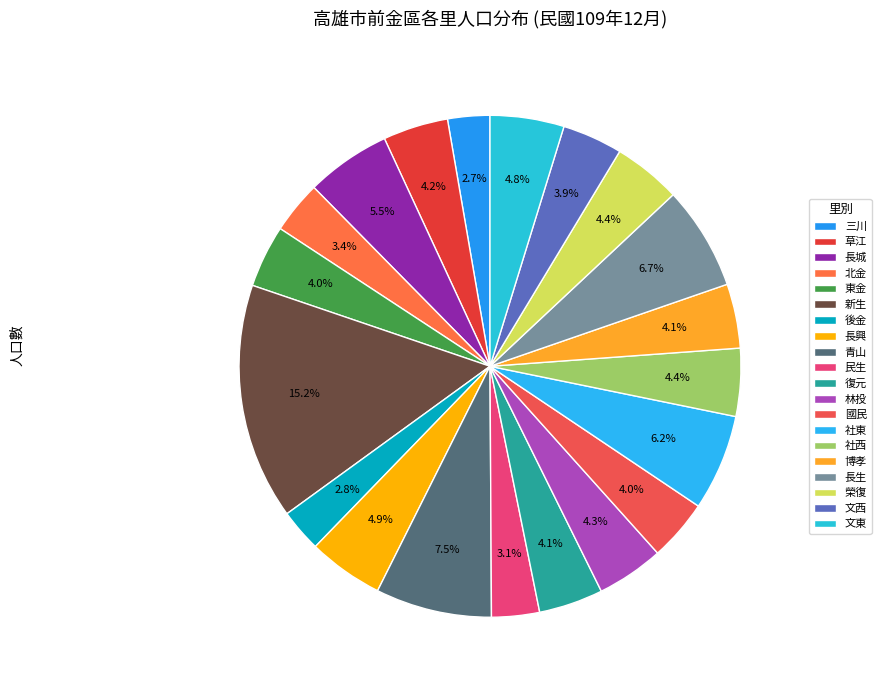

Which has a higher value, 長生 or 北金?

長生